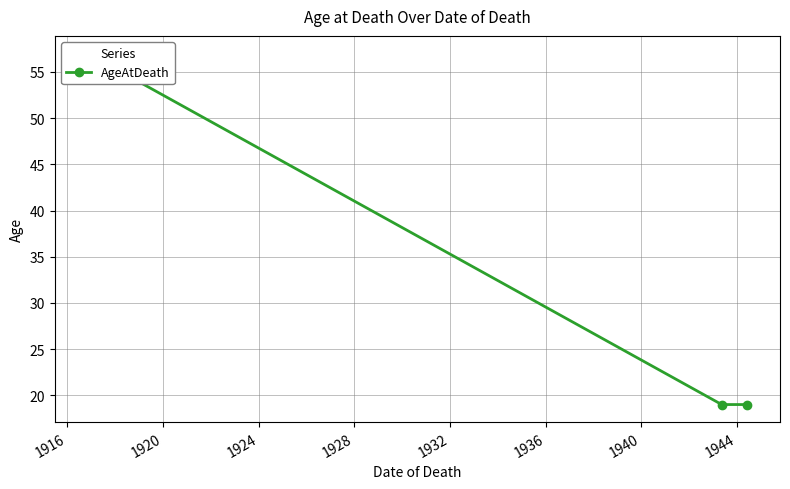

What is the sum of all values?

95